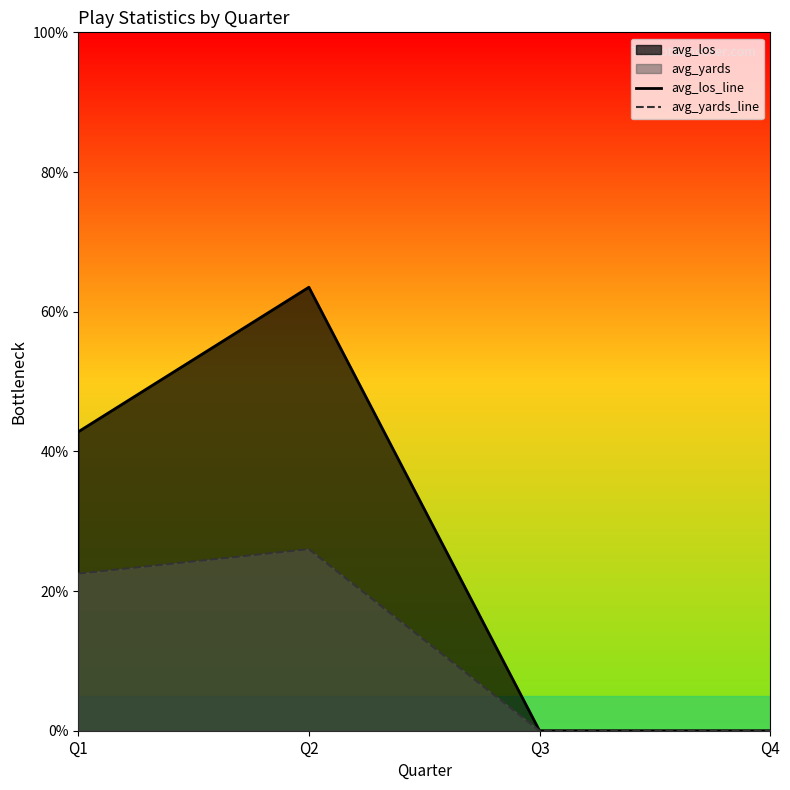

True or false: avg_los_line has a value of 0.0 at Q3.

True